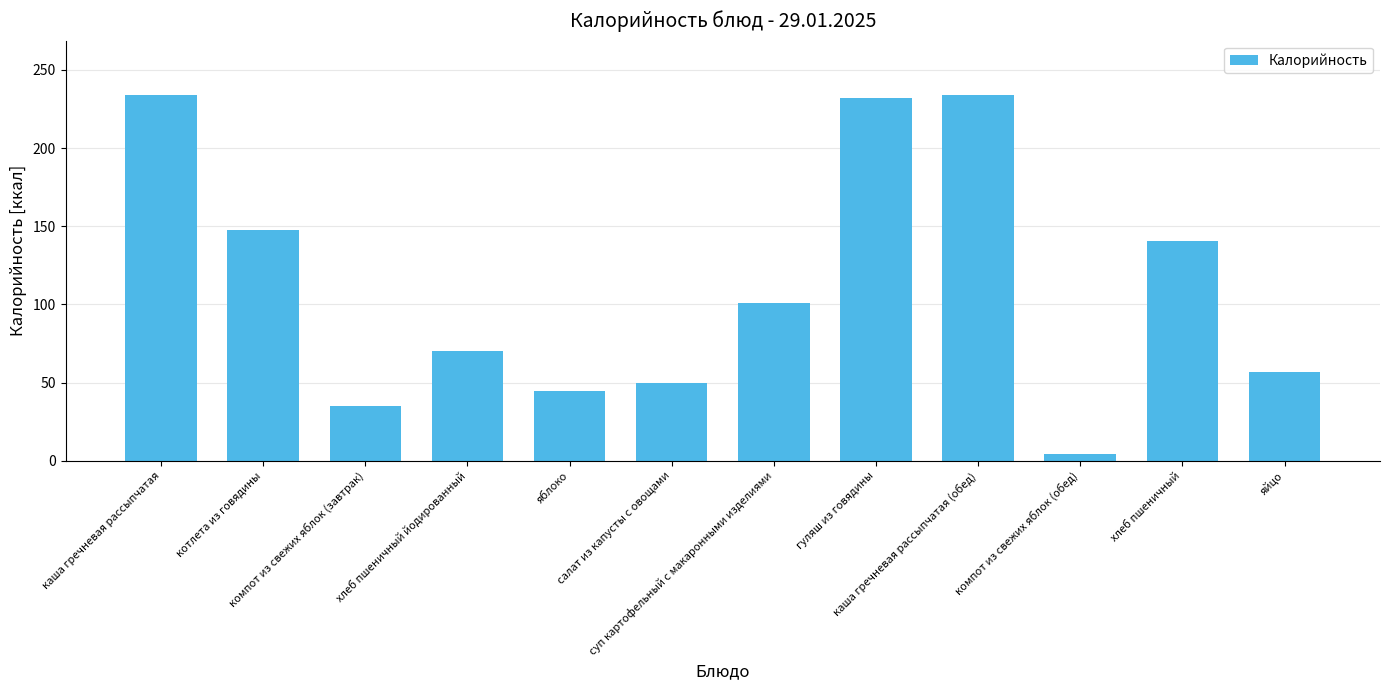

Does the chart contain any negative values?

No